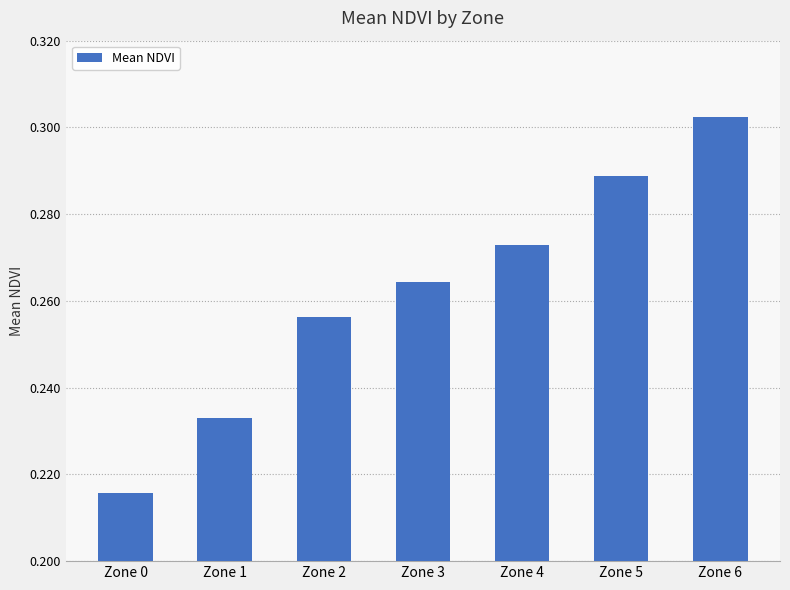

What is the difference between the values at Zone 0 and Zone 4?

0.1